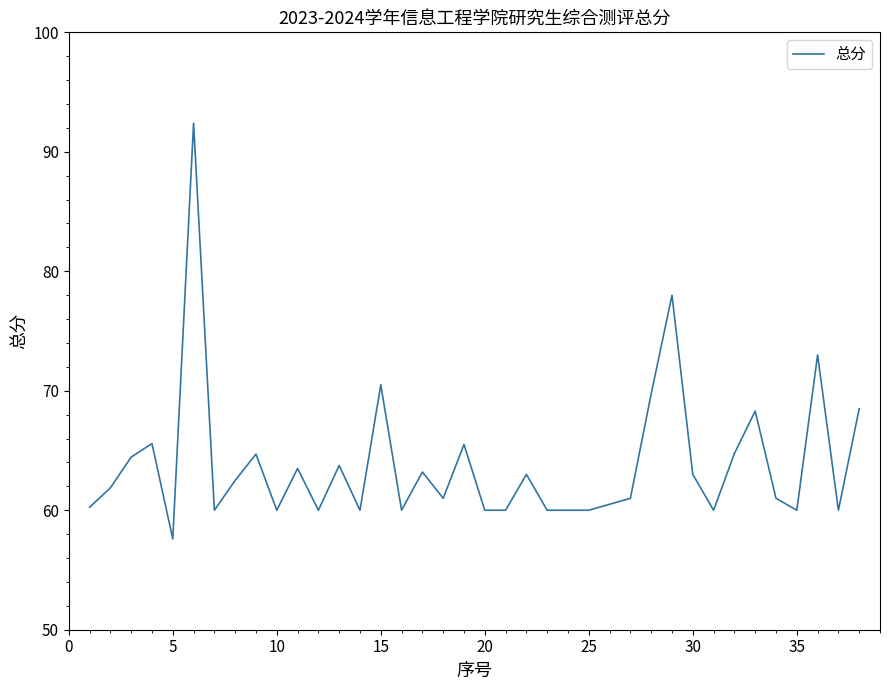

What is the difference between the maximum and second lowest values?

32.4